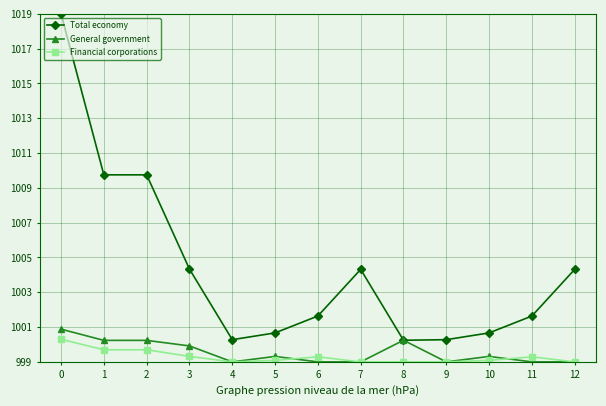

What is the total value across all series at 9?

2998.3